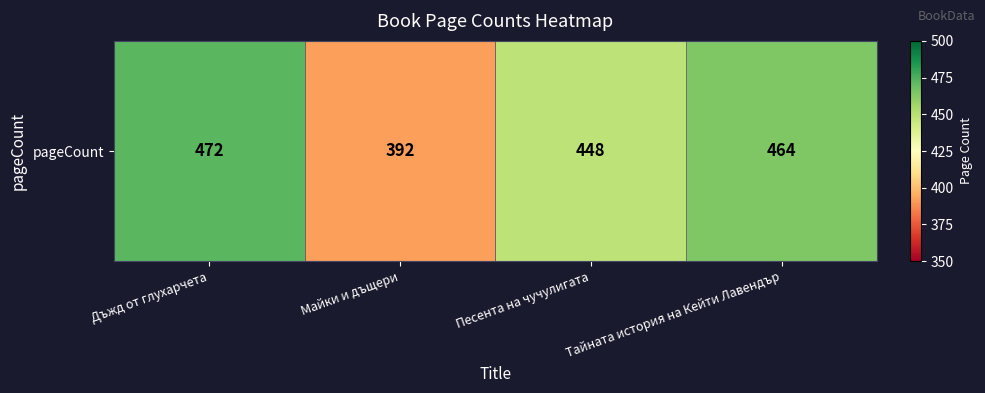

True or false: the data shows 392 at Майки и дъщери.

True